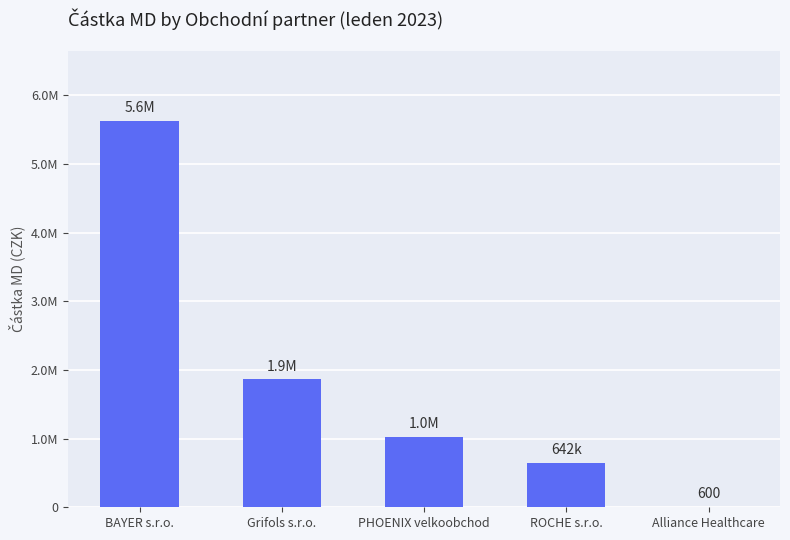

Where is the data nearest to the value 2815531?

Grifols s.r.o.